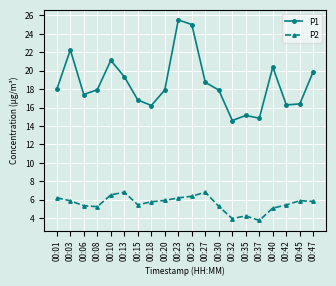

The value of P2 at 00:06 is 5.3. True or false?

True